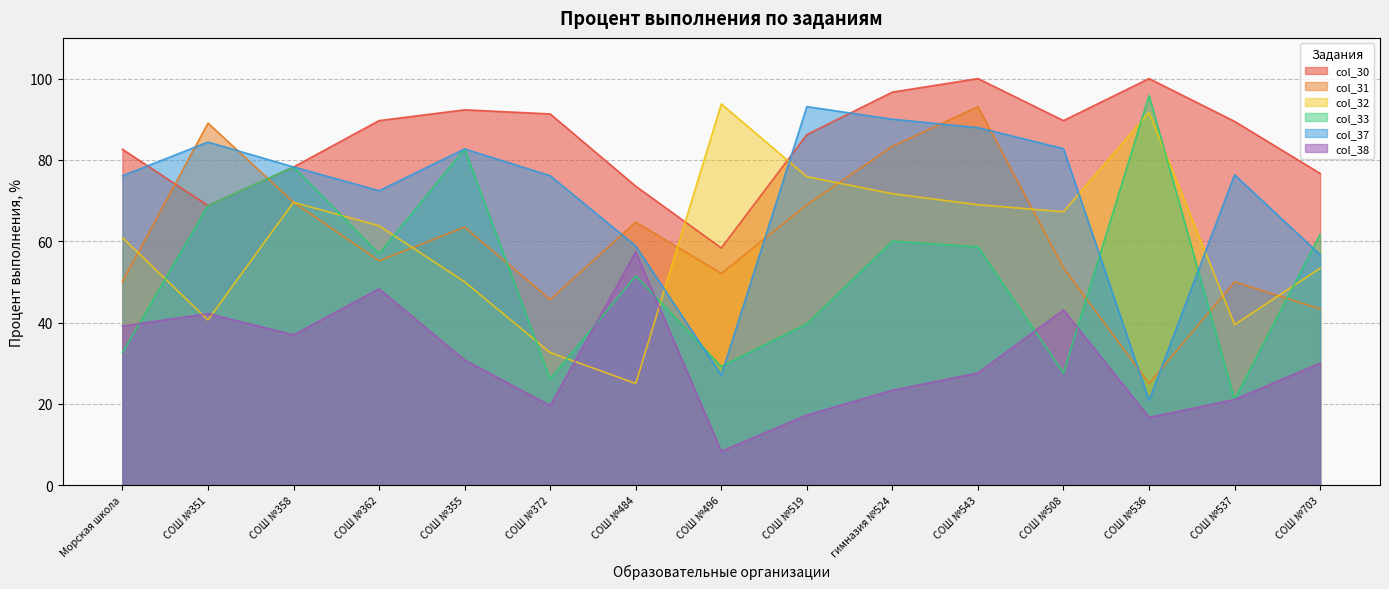

What is the sum of the col_37 values at гимназия №524 and СОШ №519?

183.1